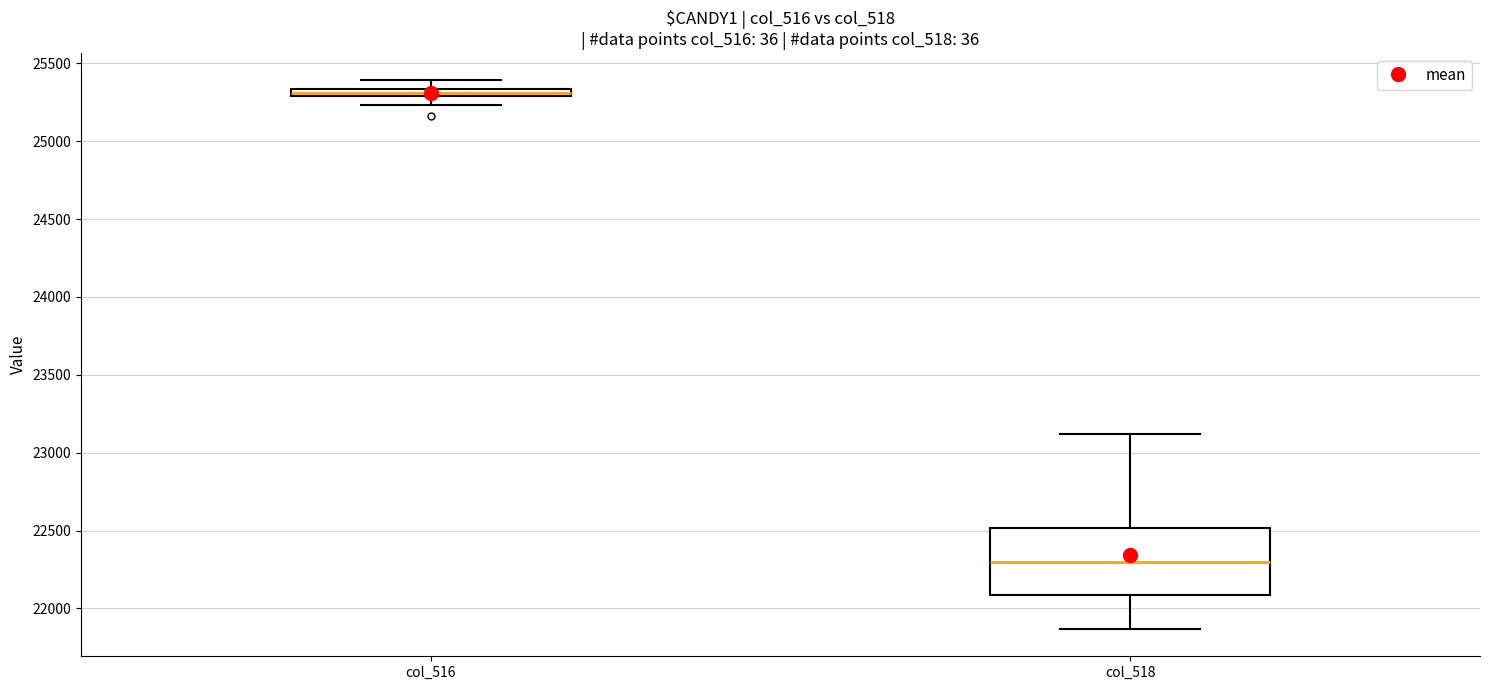

Which box has the highest median line?

col_516